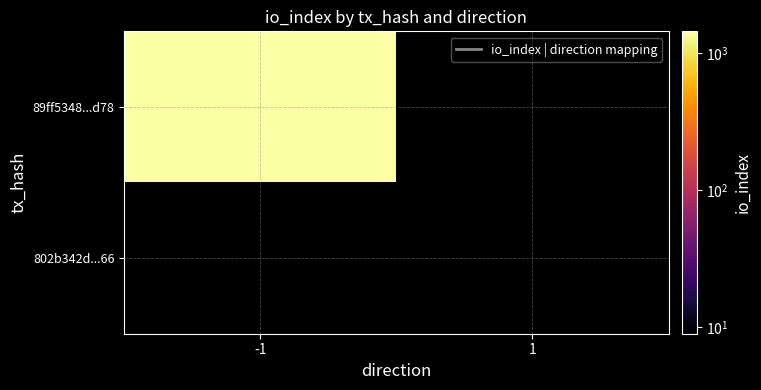

How many series are shown in this chart?

2